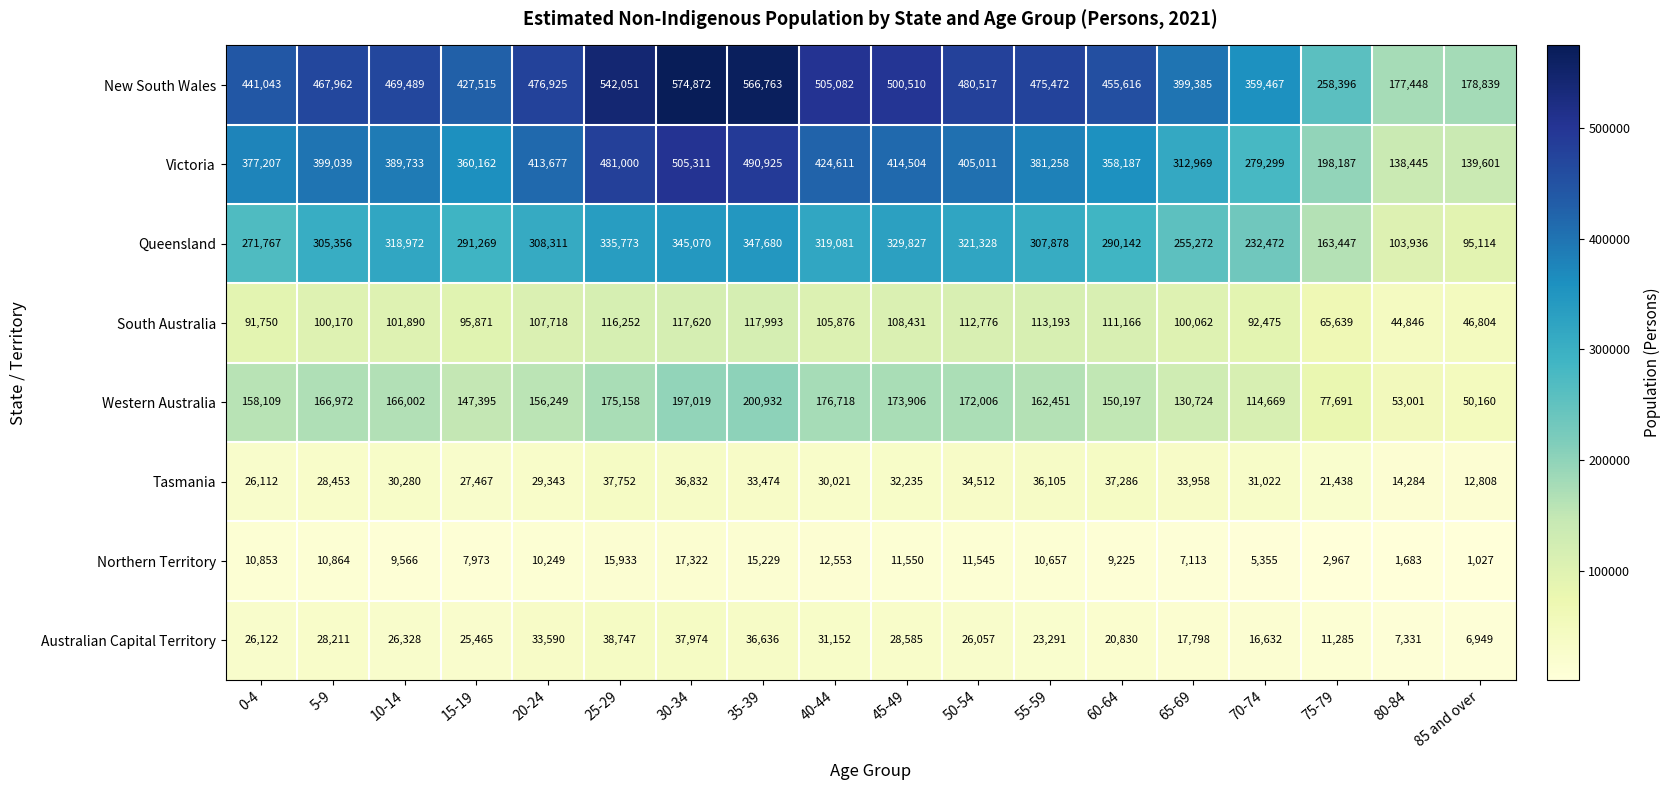

Which series changed the most between 20-24 and 35-39?

New South Wales